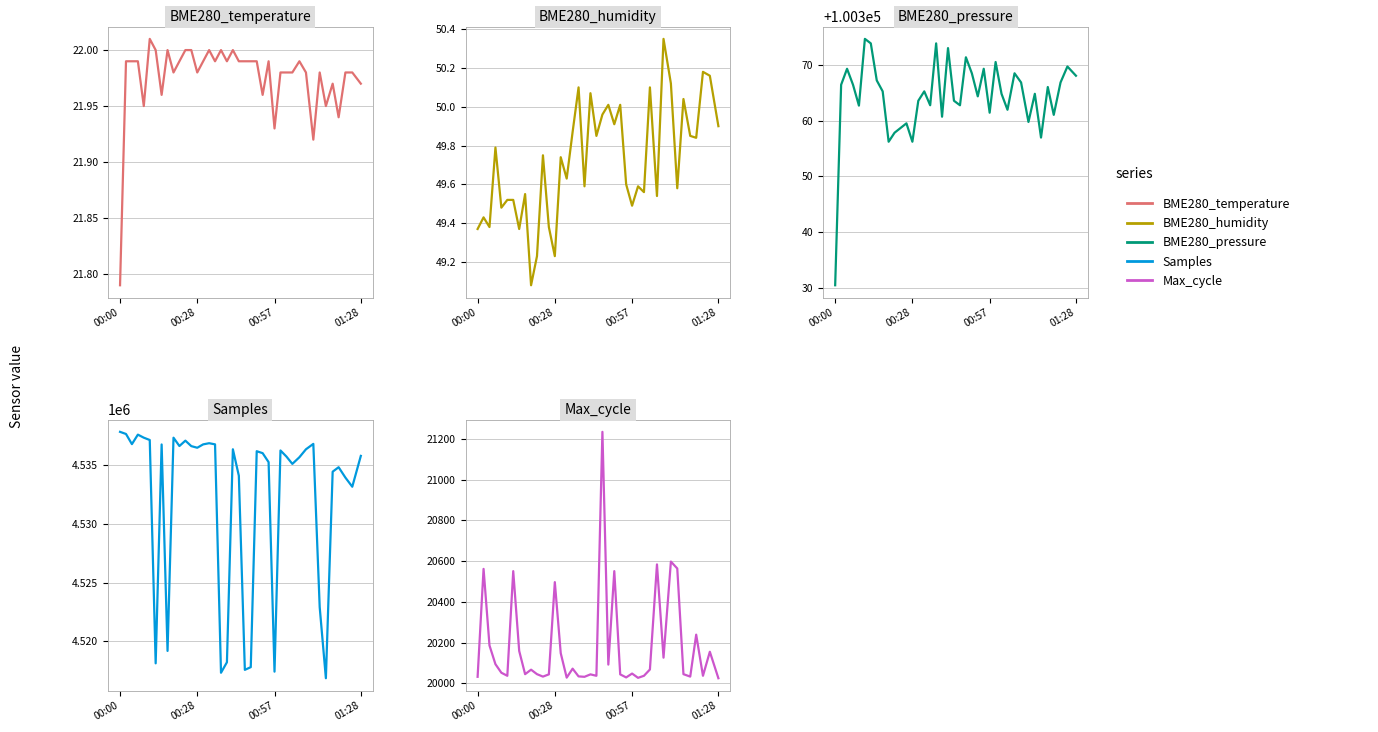

Count the number of categories in the chart.

40